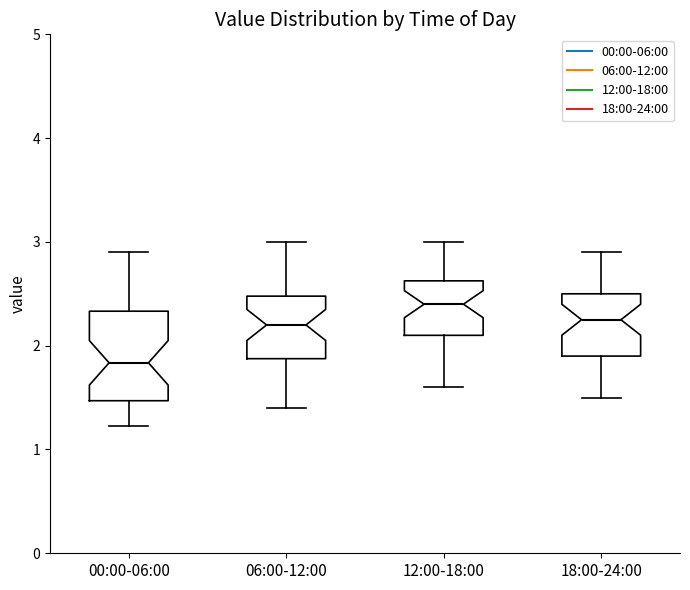

Where does the upper whisker of the box for 18:00-24:00 end on the y-axis? The values are not printed on the chart, so give them approximately, as read against the axis.

2.9